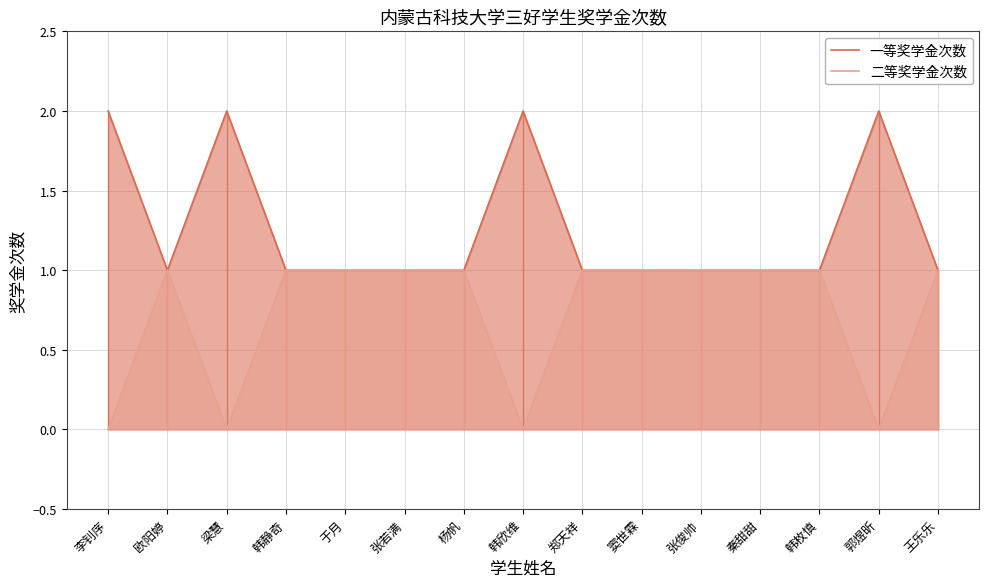

List the series in order of their overall mean, highest first.

一等奖学金次数, 二等奖学金次数